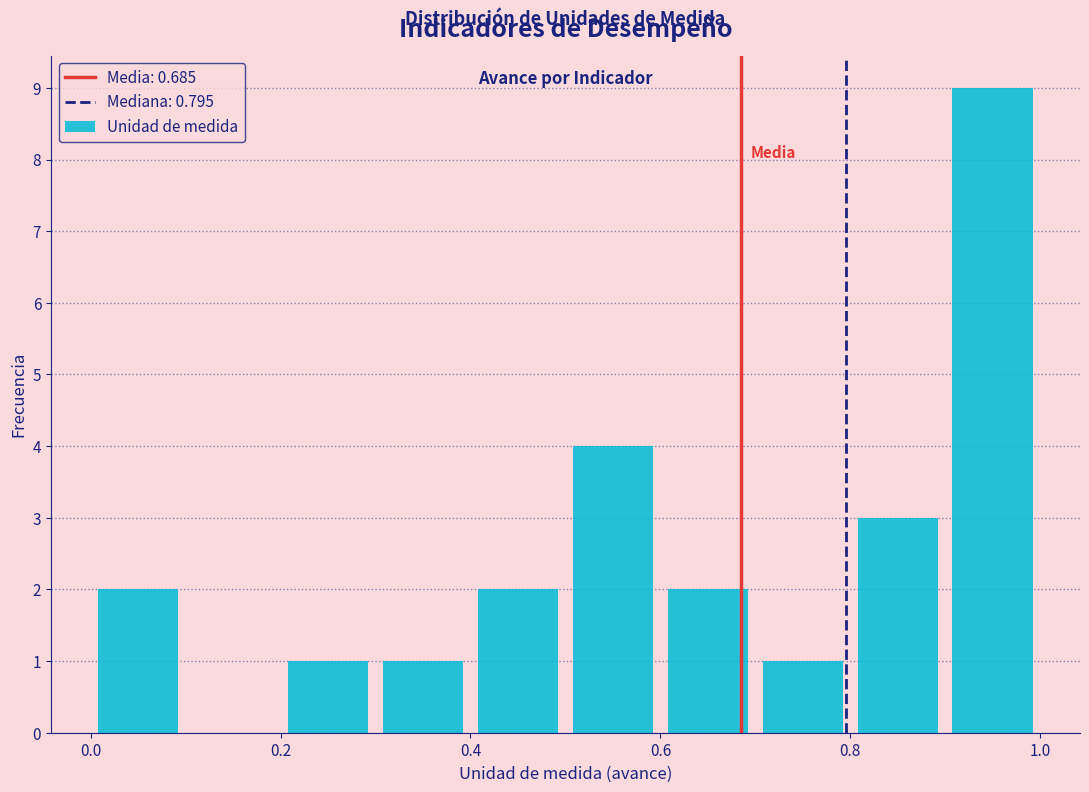

Reading left to right, transcribe this chart: for each bar, give the range it covers on the x-axis and its height. The values are not printed on the chart, so give them approximately, as read against the axis.

0.0 to 0.1: 2
0.1 to 0.2: 0
0.2 to 0.3: 1
0.3 to 0.4: 1
0.4 to 0.5: 2
0.5 to 0.6: 4
0.6 to 0.7: 2
0.7 to 0.8: 1
0.8 to 0.9: 3
0.9 to 1.0: 9